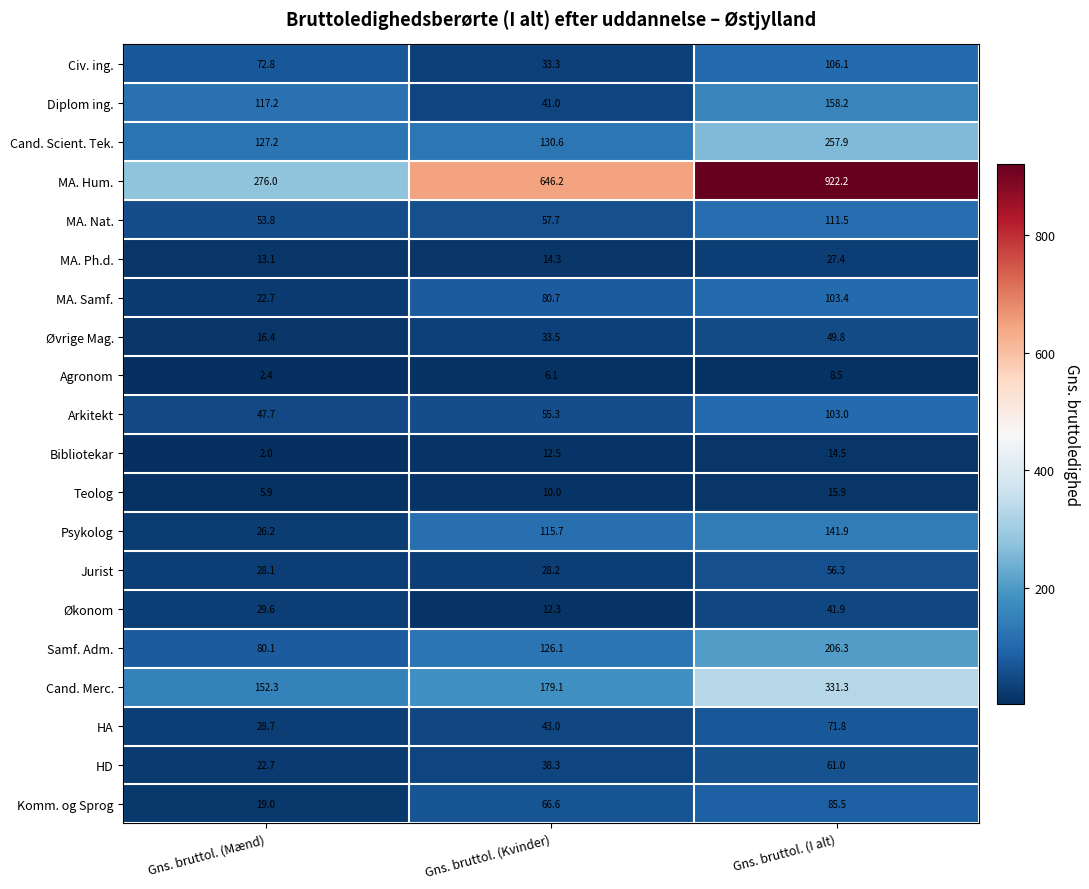

Is it true that HA equals 28.7 at Gns. bruttol. (Mænd)?

True